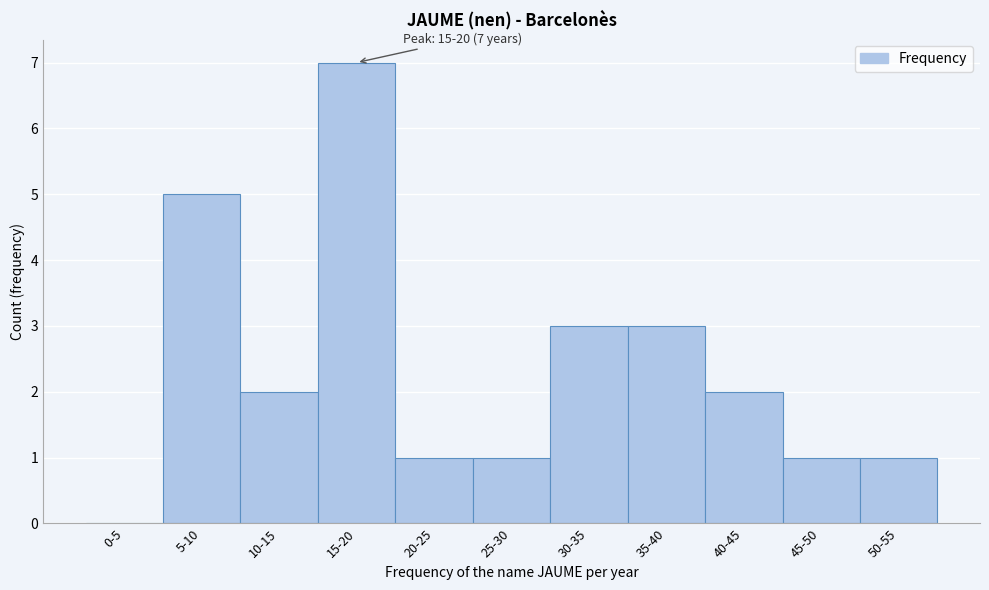

Reading left to right, what are all the values shown in this chart?

0-5=0	5-10=5	10-15=2	15-20=7	20-25=1	25-30=1	30-35=3	35-40=3	40-45=2	45-50=1	50-55=1